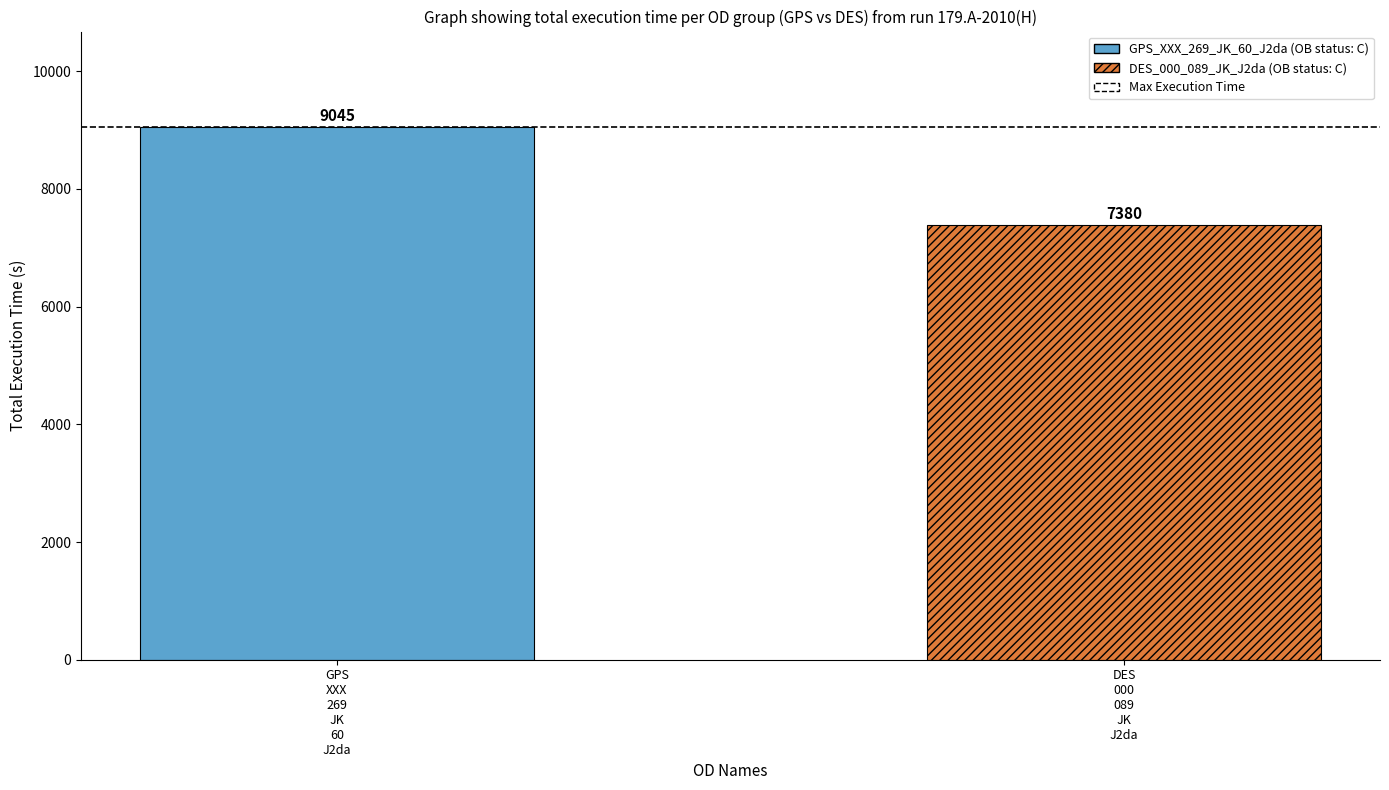

What is the maximum value shown in the chart?

9045